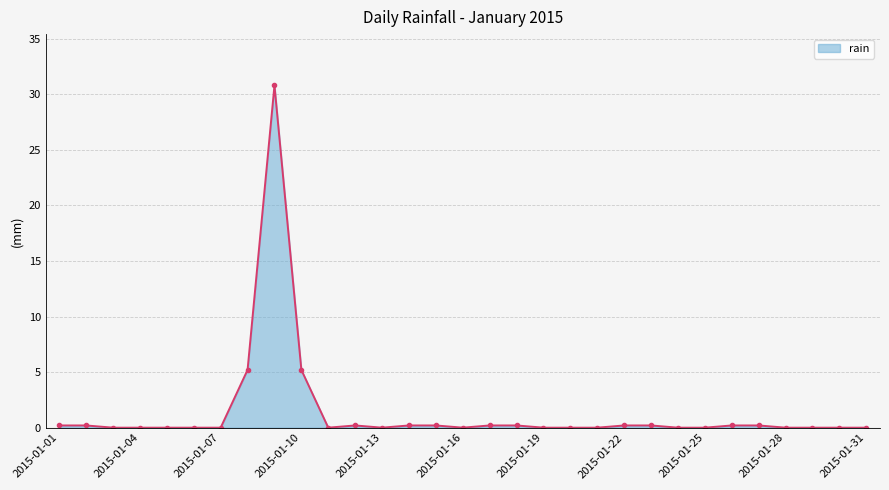

What is the average value?

1.4